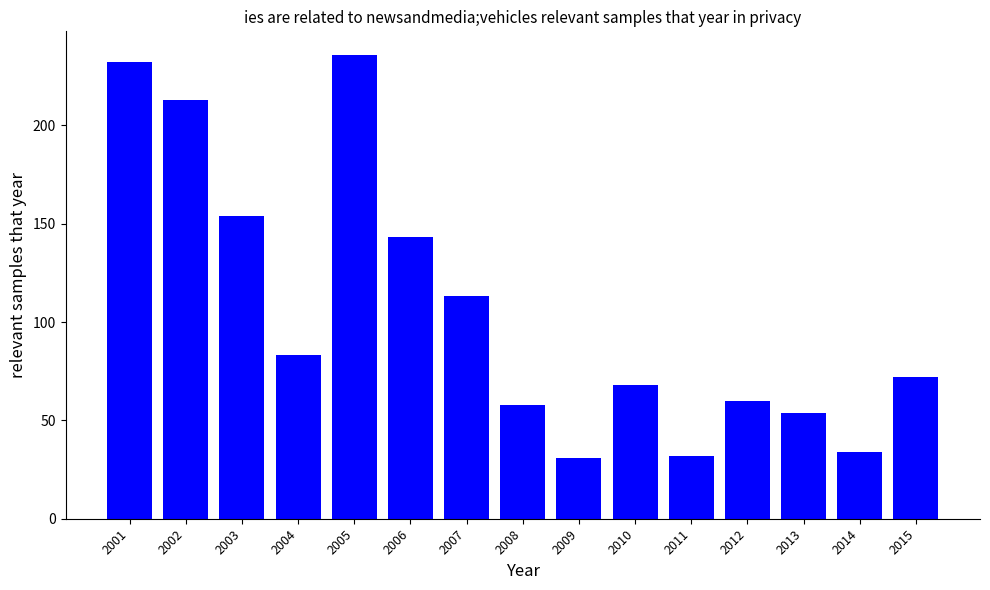

Reading left to right, transcribe all the data shown in this chart.

2001=232	2002=213	2003=154	2004=83	2005=236	2006=143	2007=113	2008=58	2009=31	2010=68	2011=32	2012=60	2013=54	2014=34	2015=72